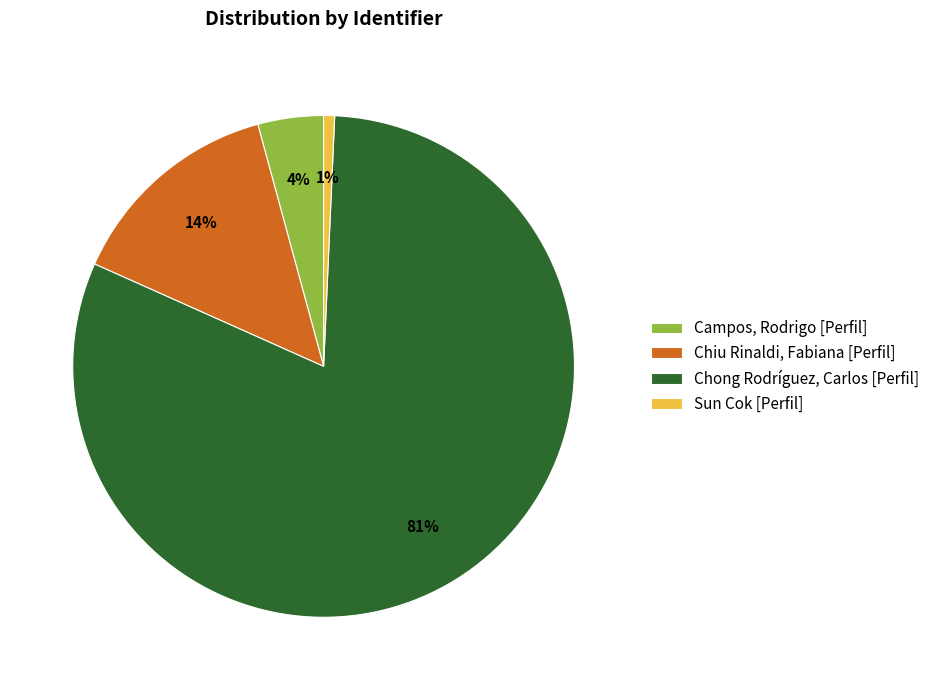

Count the number of slices in the pie.

4